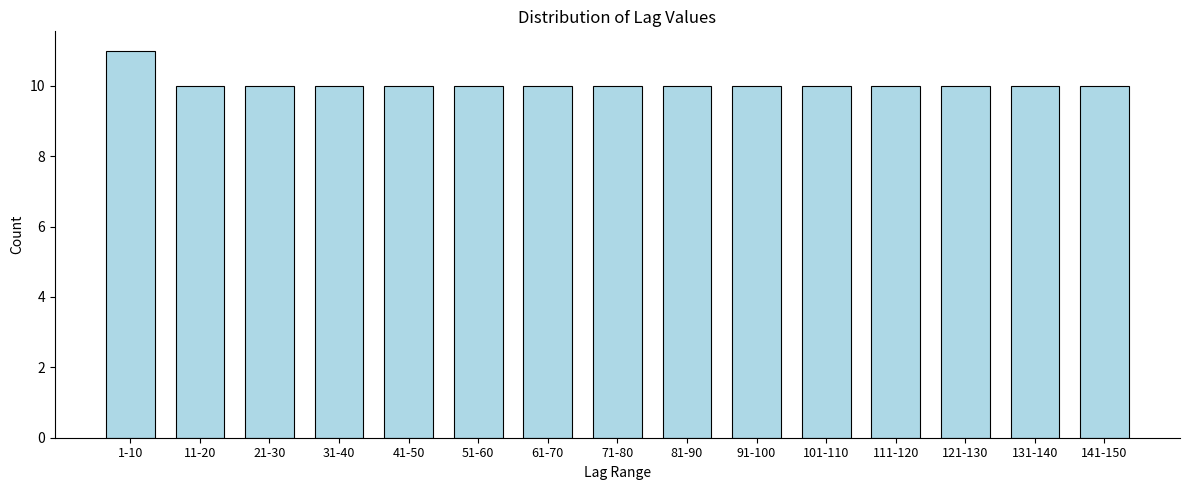

Reading left to right, transcribe all the data shown in this chart.

1-10=11	11-20=10	21-30=10	31-40=10	41-50=10	51-60=10	61-70=10	71-80=10	81-90=10	91-100=10	101-110=10	111-120=10	121-130=10	131-140=10	141-150=10